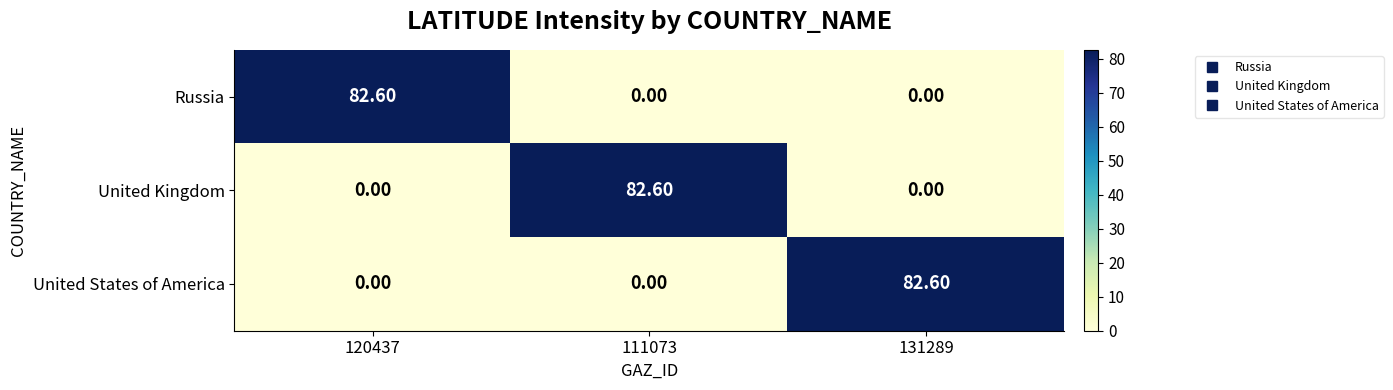

At how many categories does at least one series exceed 67?

3